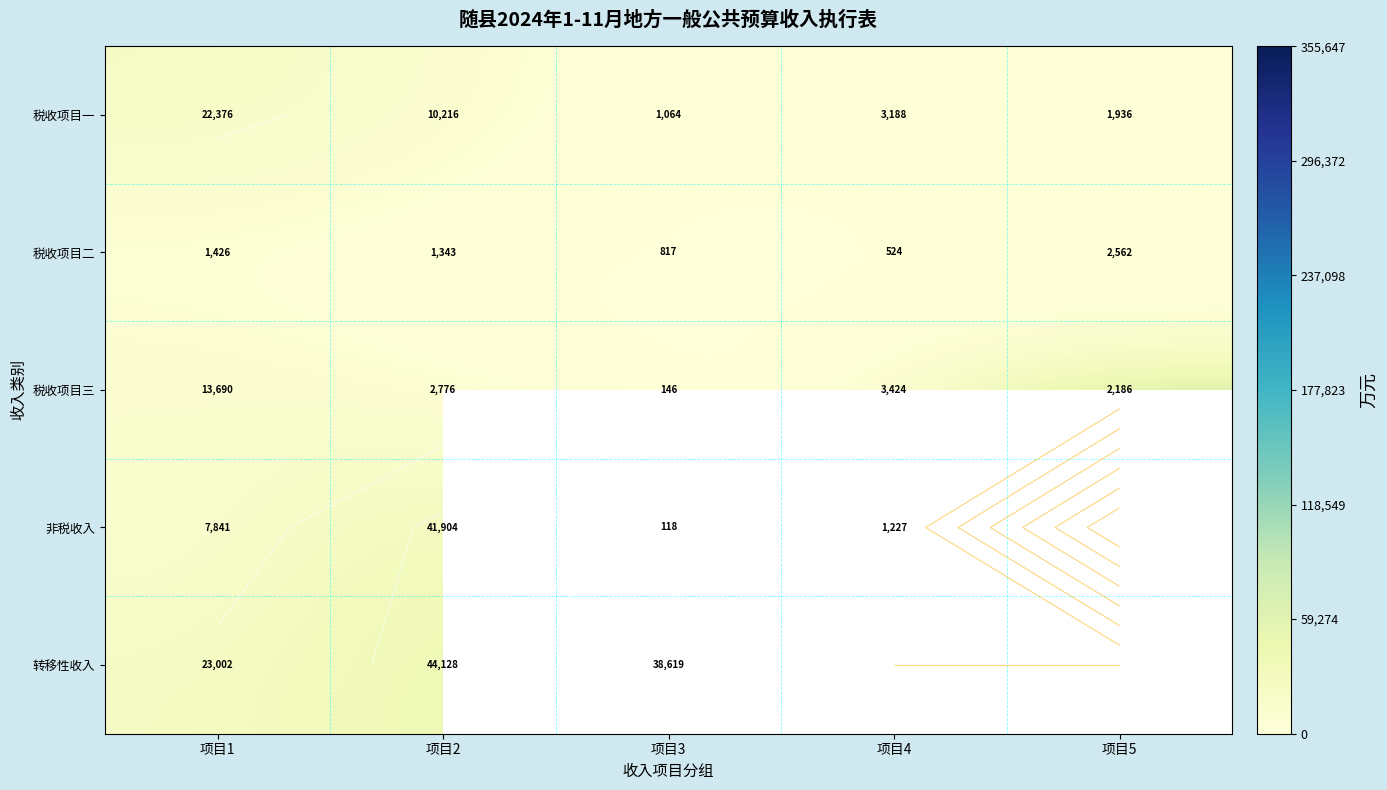

Count the number of data series in this chart.

5